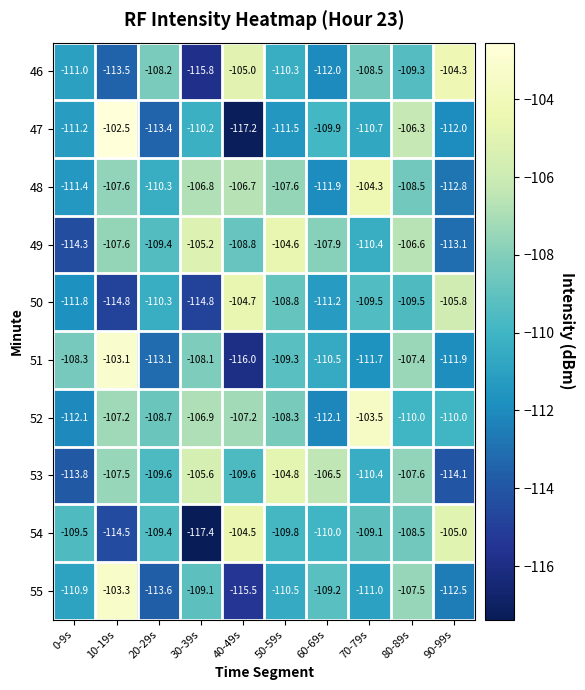

Which series has the widest spread of values?

47